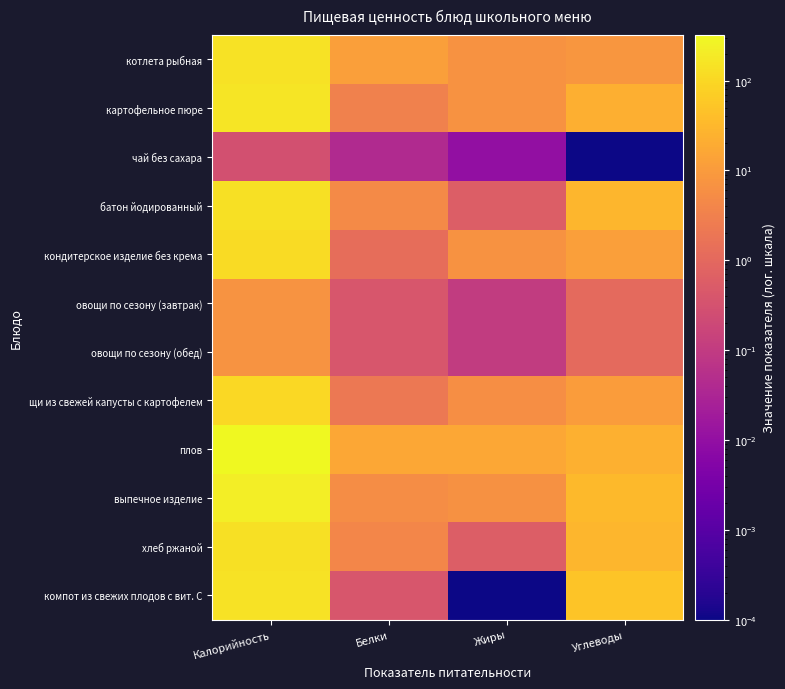

Which series changed the most between Белки and Углеводы?

компот из свежих плодов с вит. С